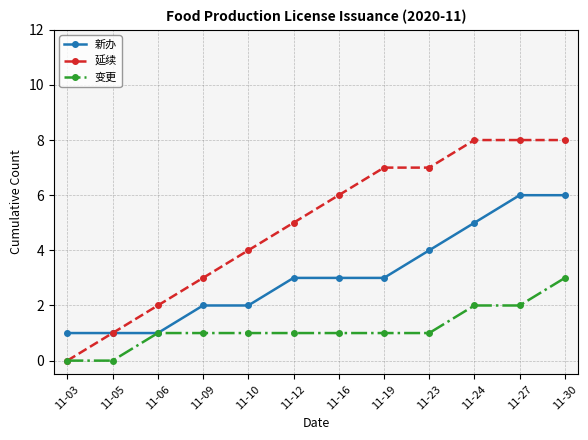

What is the difference between the 延续 values at 11-30 and 11-09?

5